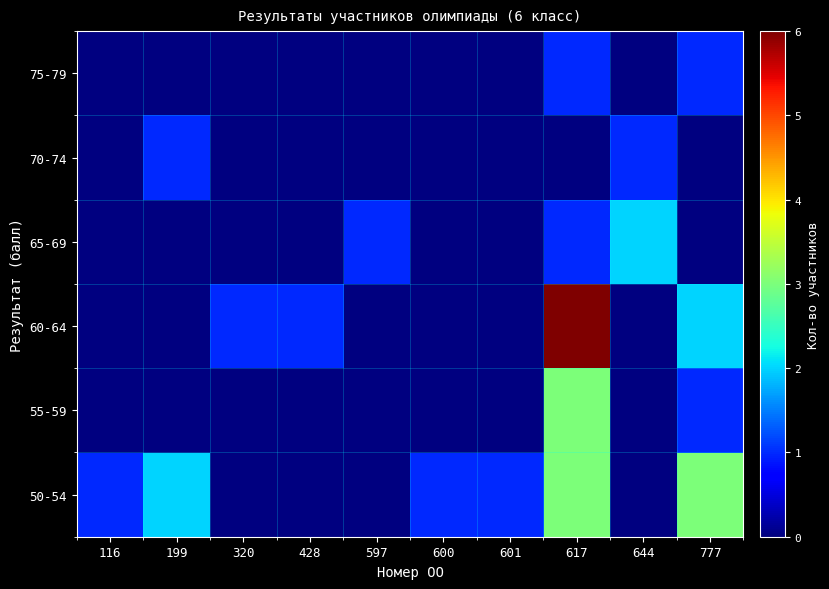

How many categories are shown in the chart?

10